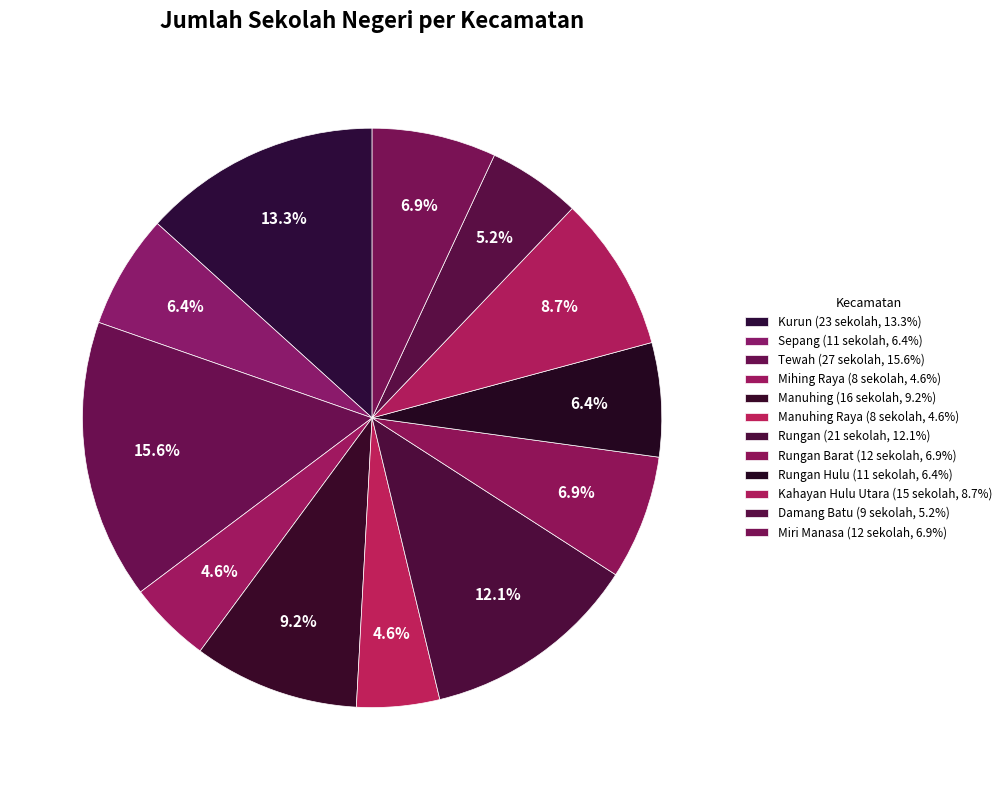

How many slices are in this pie chart?

12